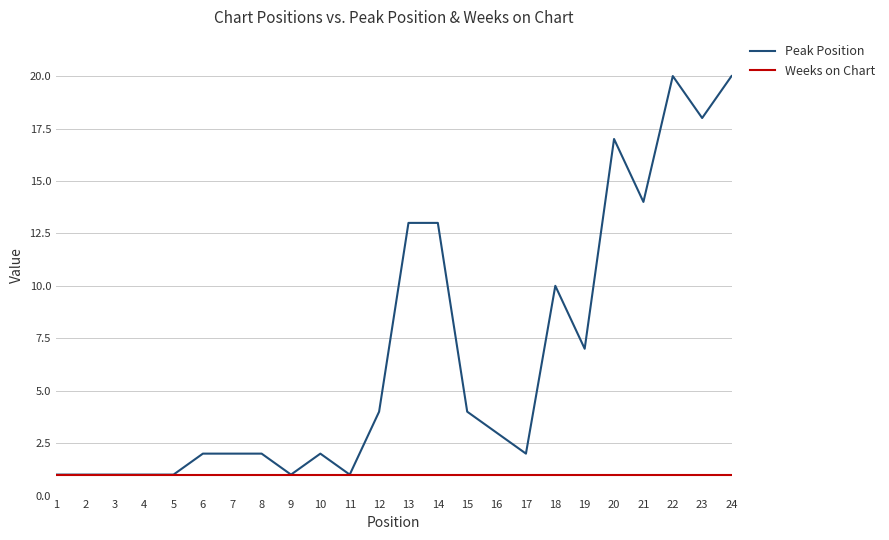

Reading left to right, transcribe all the data shown in this chart.

Peak Position: 1=1	2=1	3=1	4=1	5=1	6=2	7=2	8=2	9=1	10=2	11=1	12=4	13=13	14=13	15=4	16=3	17=2	18=10	19=7	20=17	21=14	22=20	23=18	24=20
Weeks on Chart: 1=1	2=1	3=1	4=1	5=1	6=1	7=1	8=1	9=1	10=1	11=1	12=1	13=1	14=1	15=1	16=1	17=1	18=1	19=1	20=1	21=1	22=1	23=1	24=1